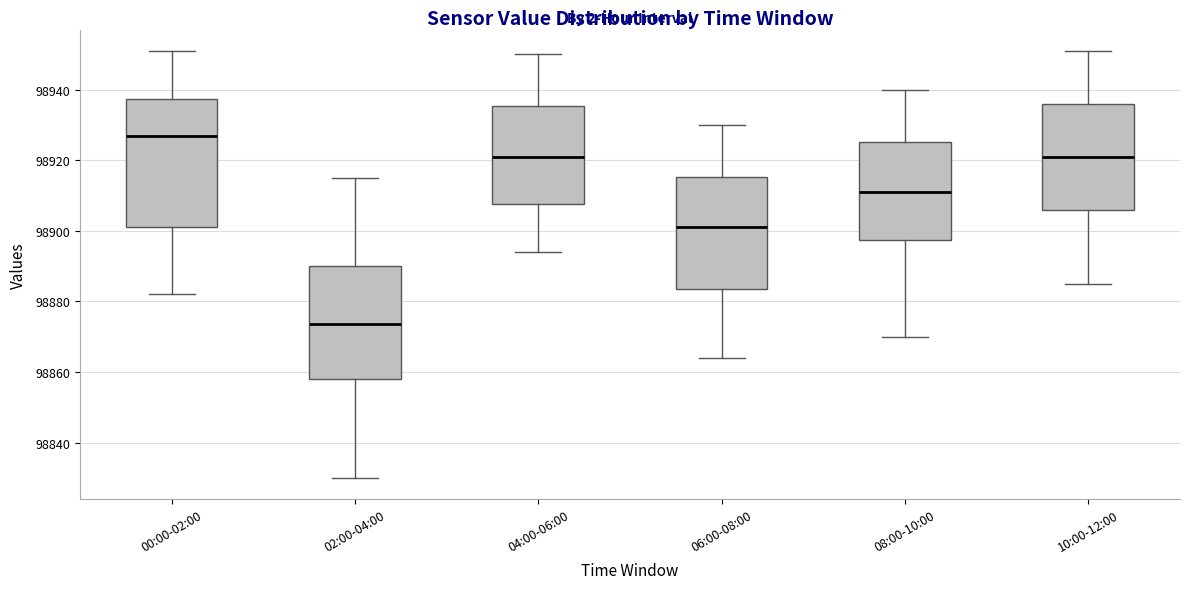

Comparing the boxes themselves (not the whiskers), which one is the tallest?

00:00-02:00